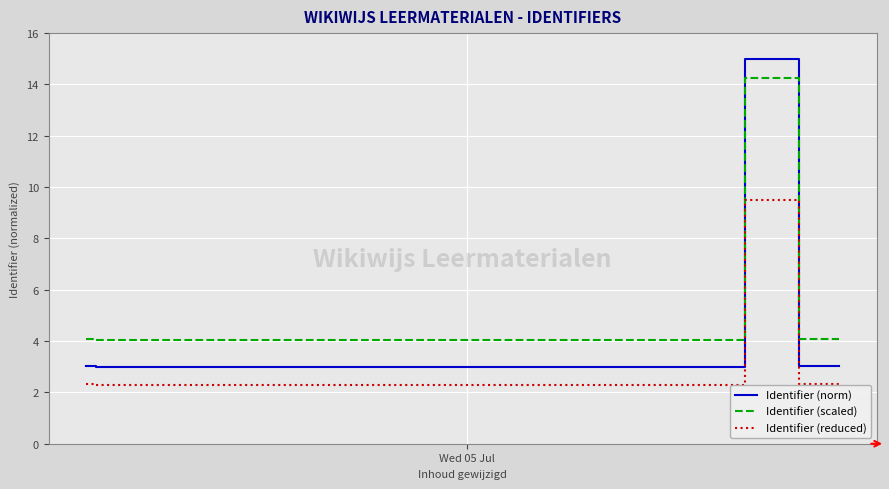

What is the minimum value shown in the chart?

2.3